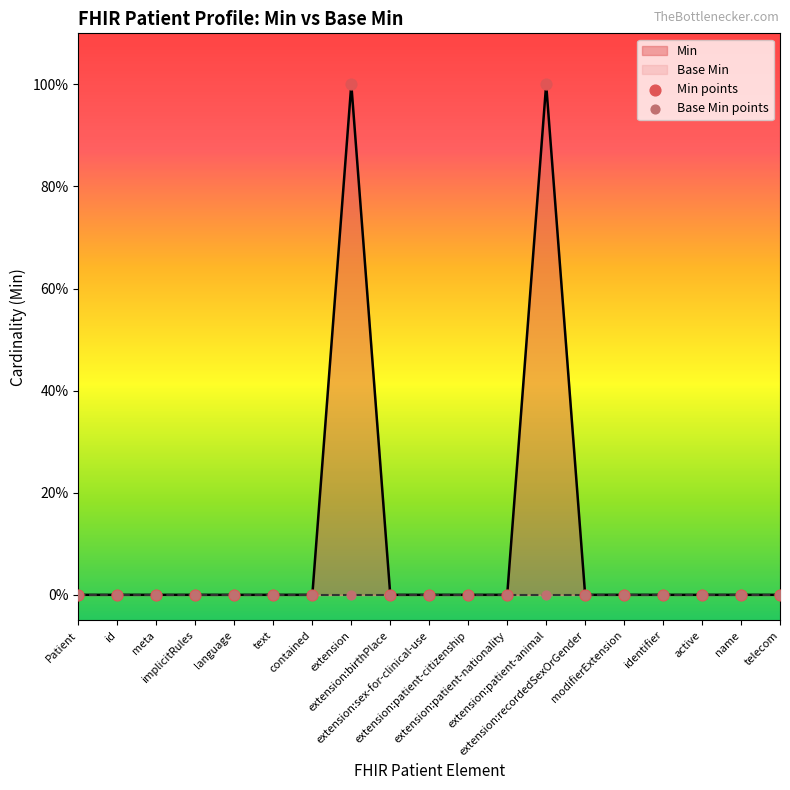

Which series has the largest Y range (max minus min)?

Min points